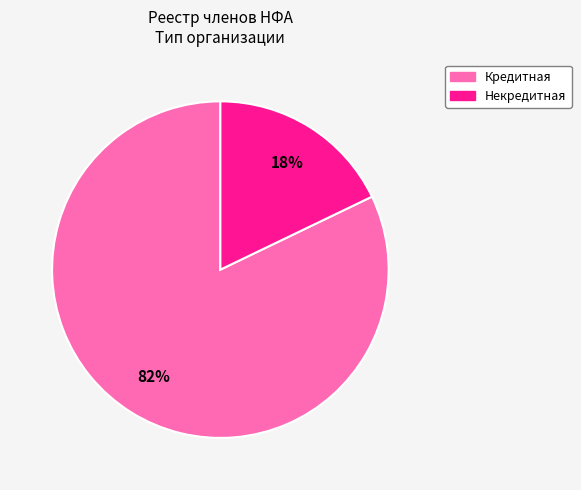

Count the number of slices in the pie.

2